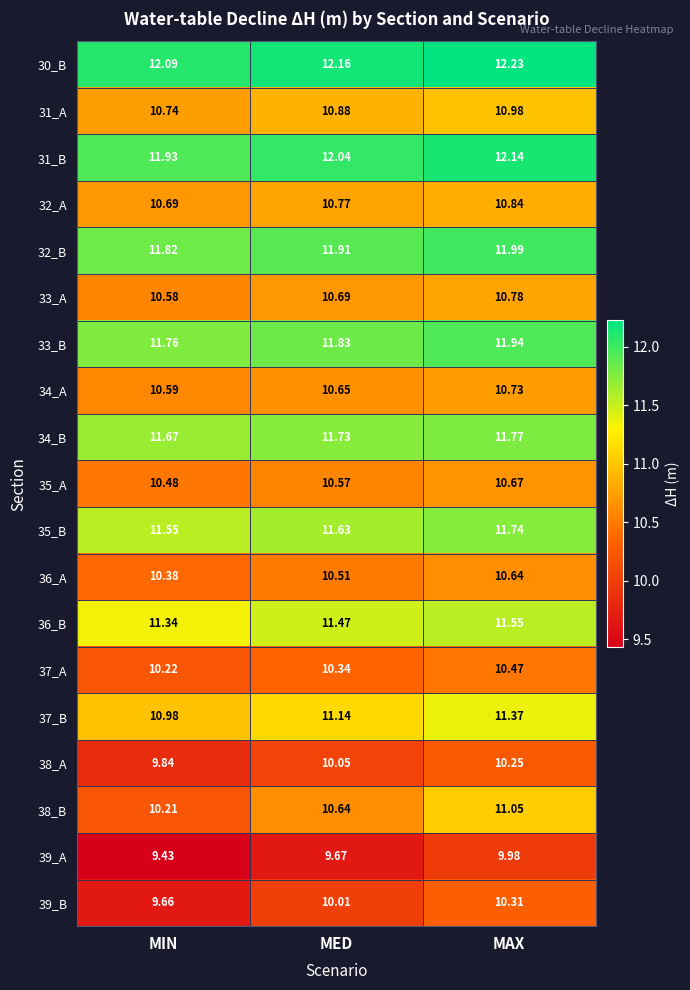

At which label is 31_A closest to 10?

MIN